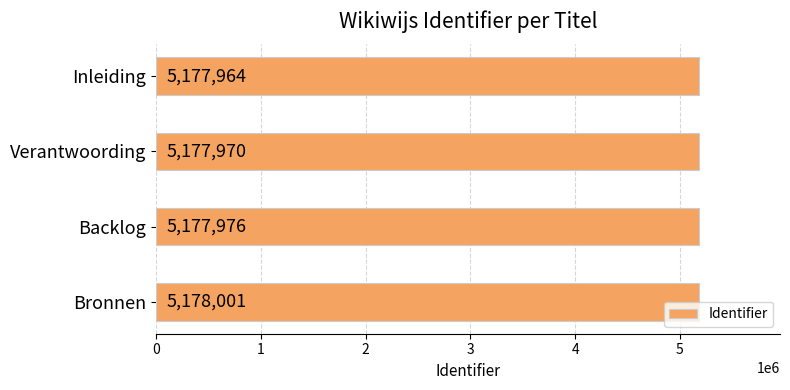

What is the smallest value displayed?

5177964